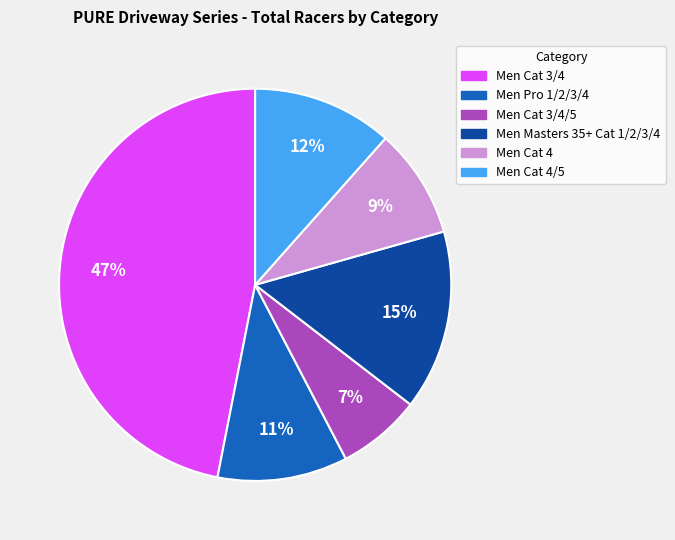

How many segments does this pie chart have?

6